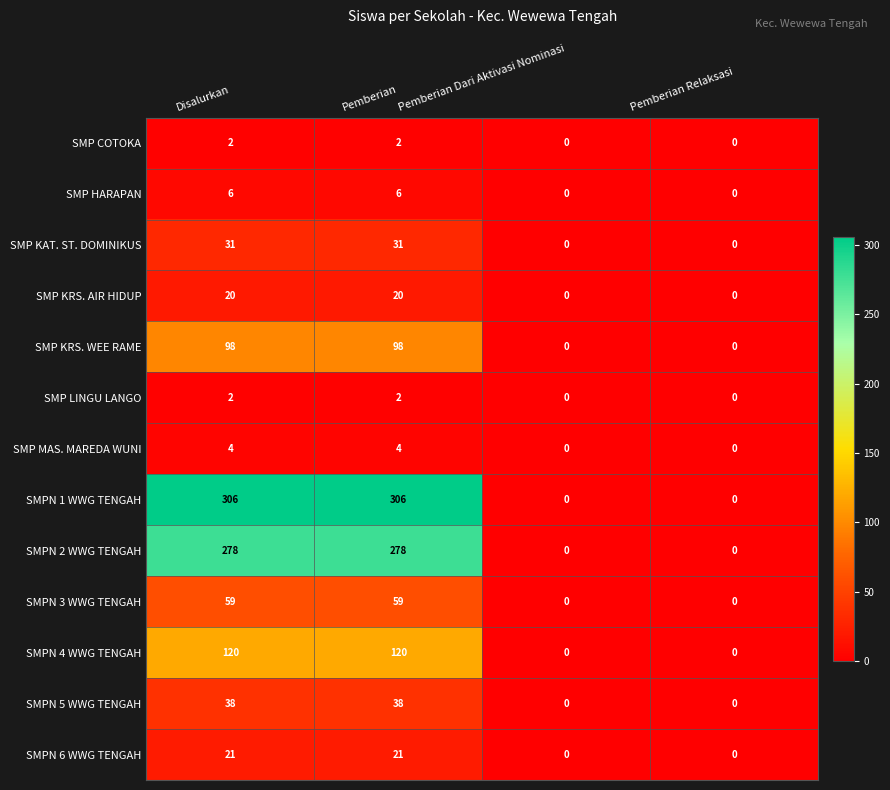

Count the SMP MAS. MAREDA WUNI values in the range 0 to 4.

4